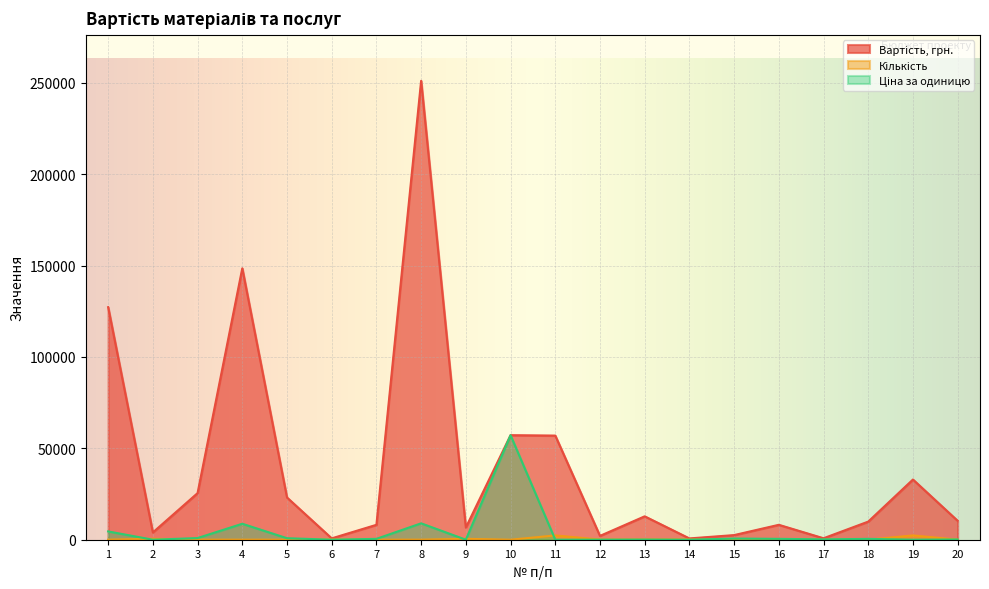

What is the total value across all series at 15?

3167.9